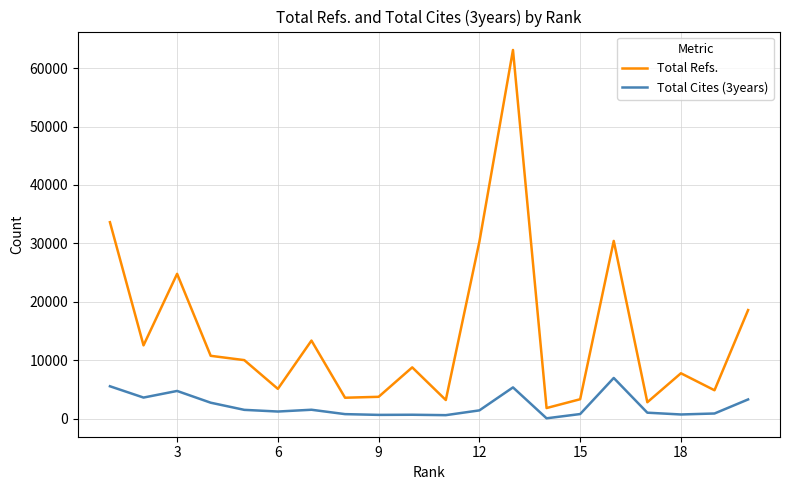

What is the sum of all Total Cites (3years) values?

44003